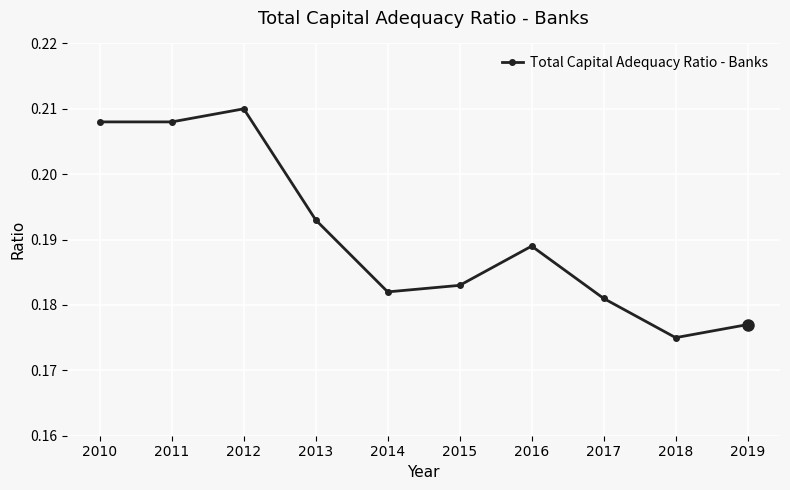

Between 2013 and 2014, which is larger?

2013